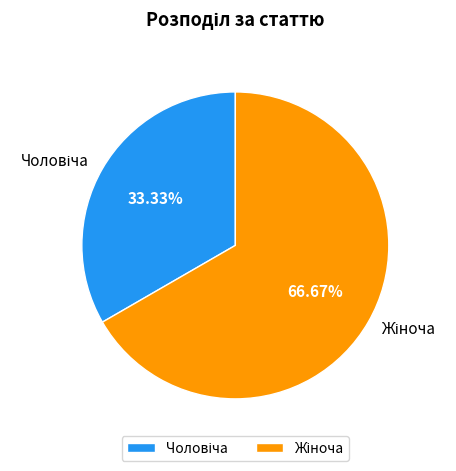

Does any single category account for the majority?

Yes